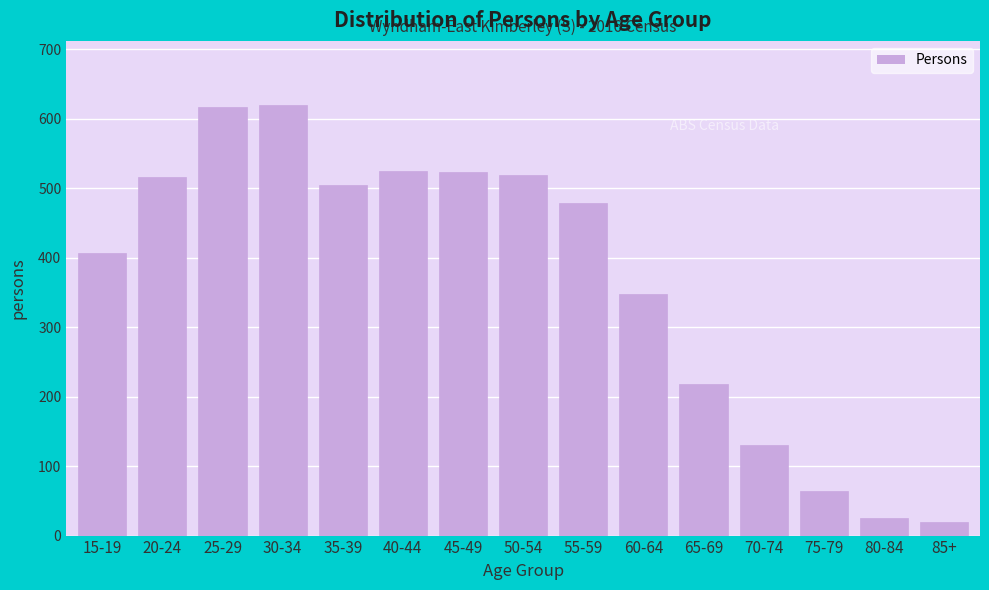

What is the smallest value displayed?

19